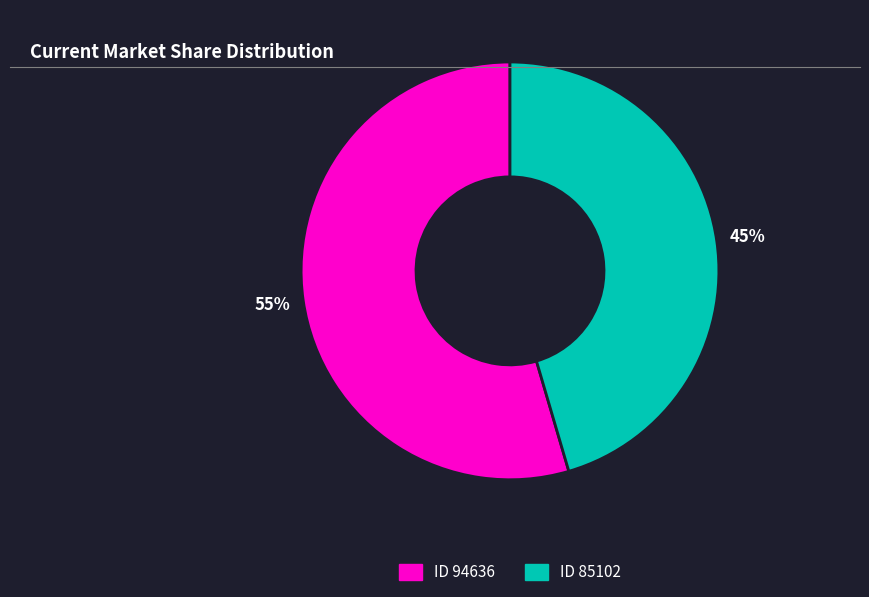

To the nearest percent, what is the average slice percentage?

50%